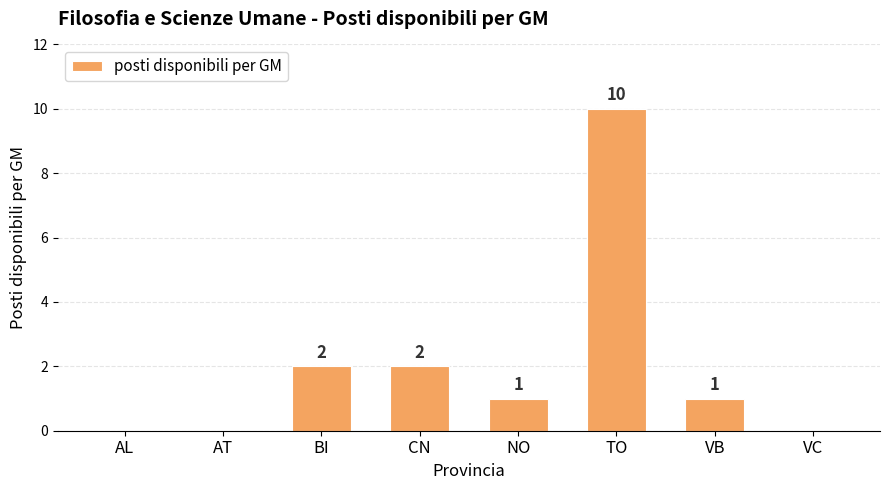

Between AT and CN, which is larger?

CN